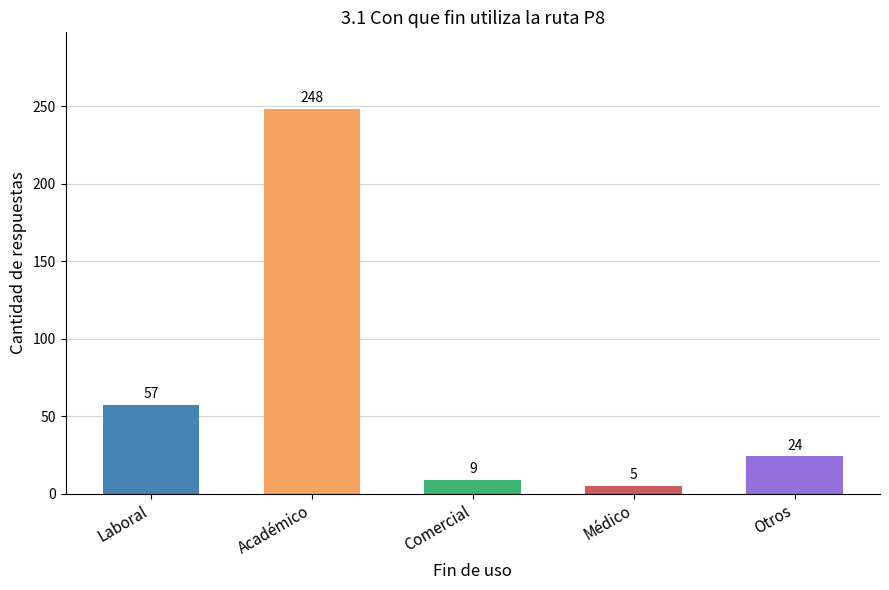

What is the value of the 4th bar from the left?

5